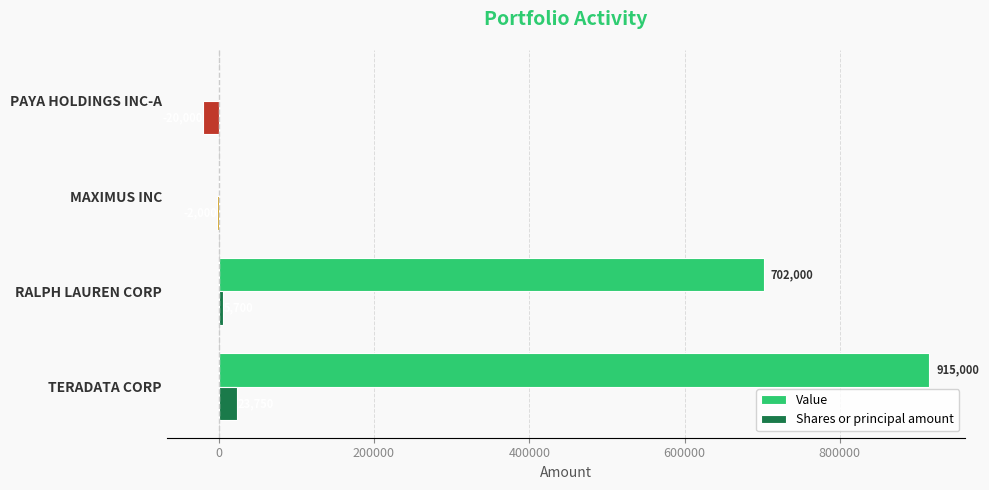

Which series has the largest total across all categories?

Value